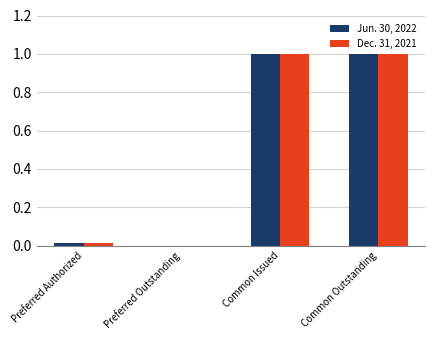

What is the greatest value displayed?

1.0